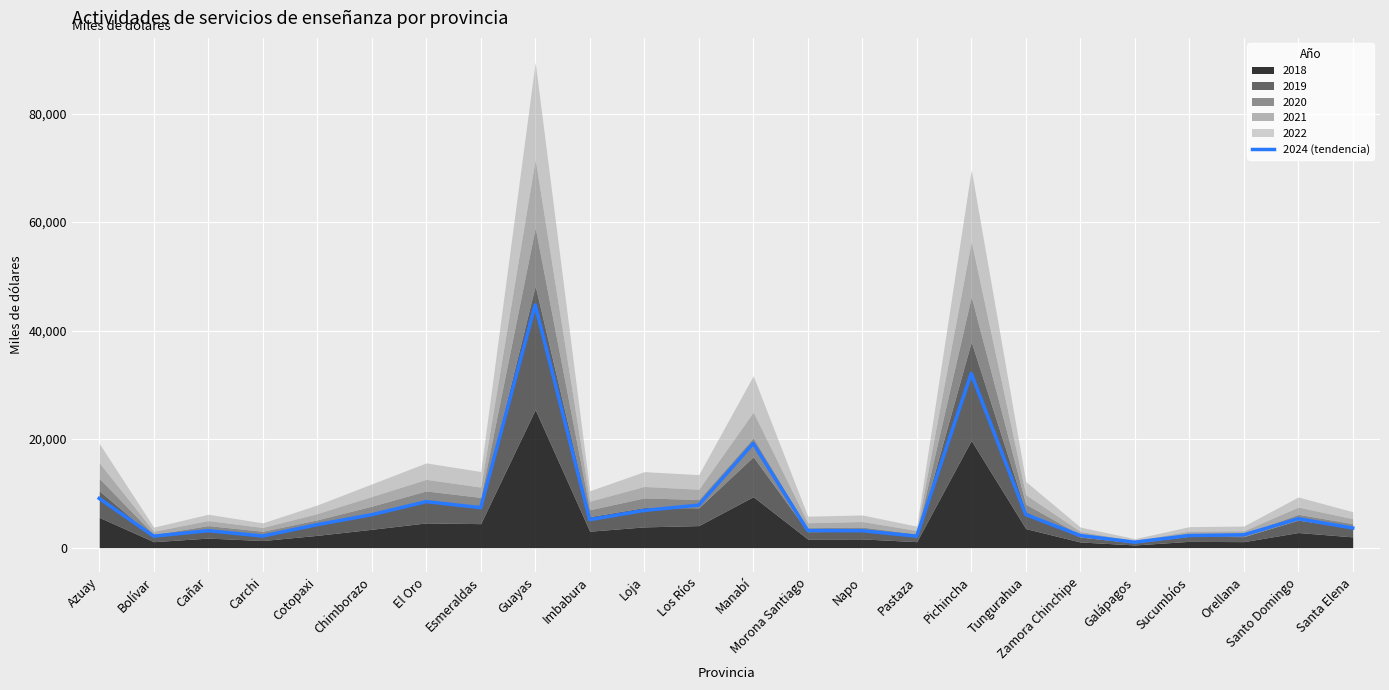

The 2024 (tendencia) series shows 2111.3 at Pastaza. True or false?

True